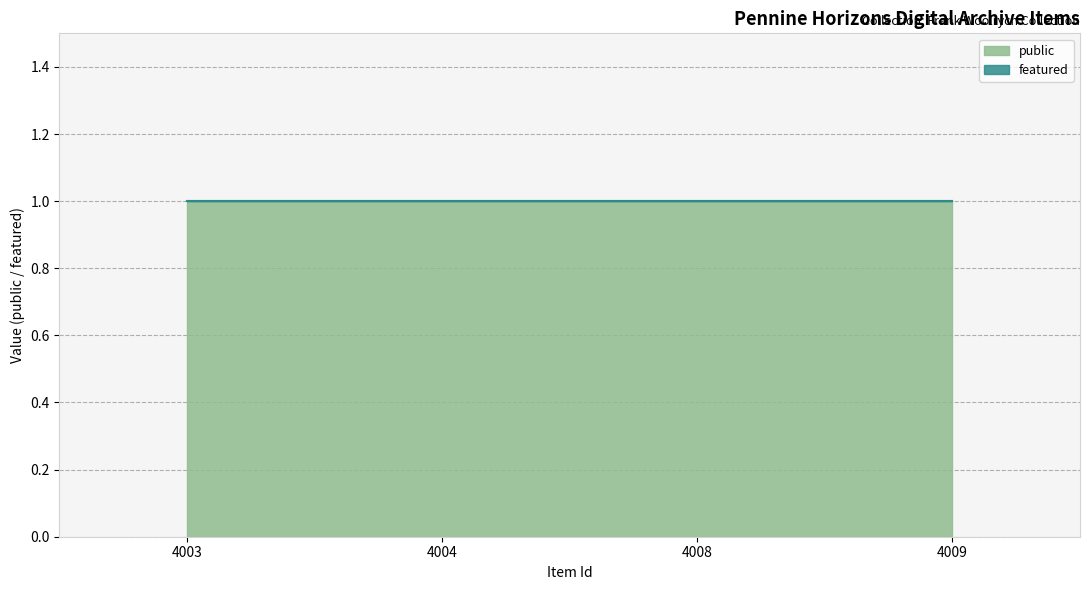

Does the chart have visible grid lines?

Yes